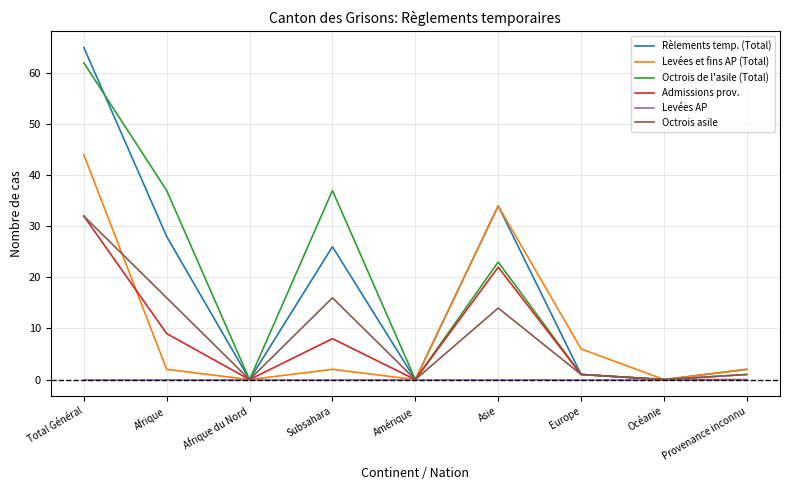

What is the total value across all series at Provenance inconnu?

6